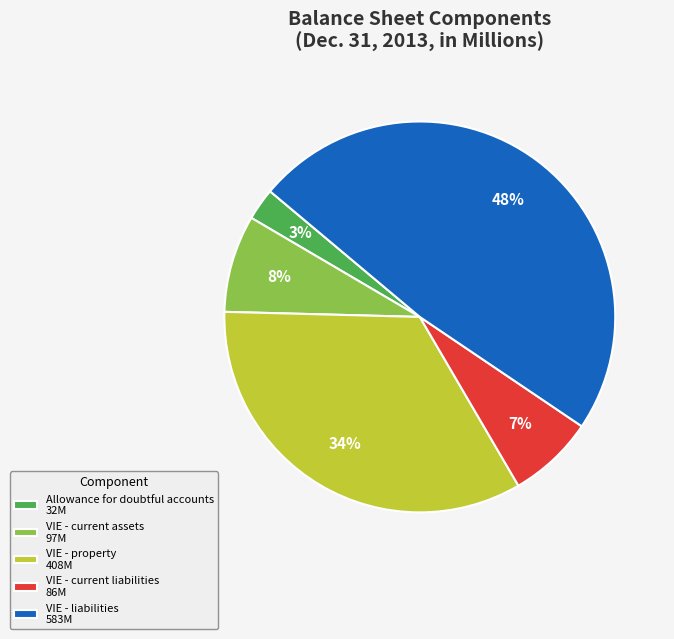

Which has a higher value, VIE - current assets 97M or VIE - liabilities 583M?

VIE - liabilities 583M